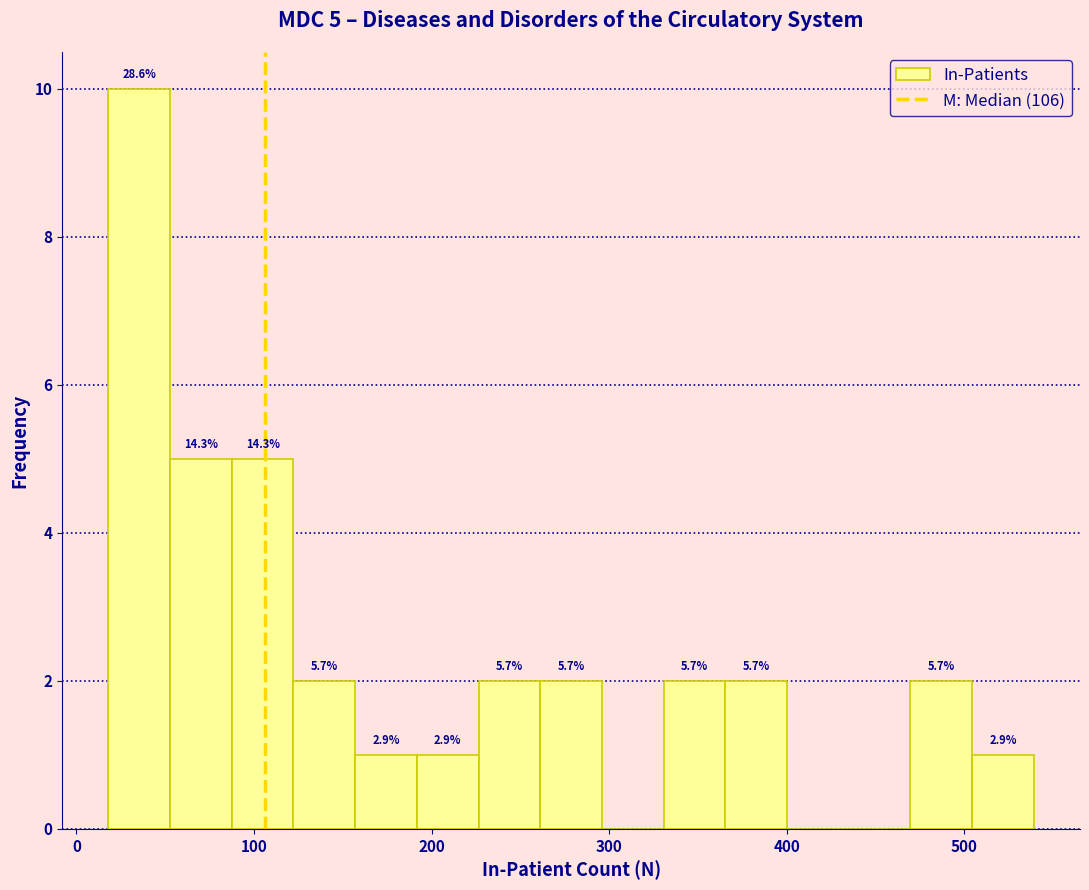

Read against the x-axis, roughly where is the centre of the tallest bar?

40